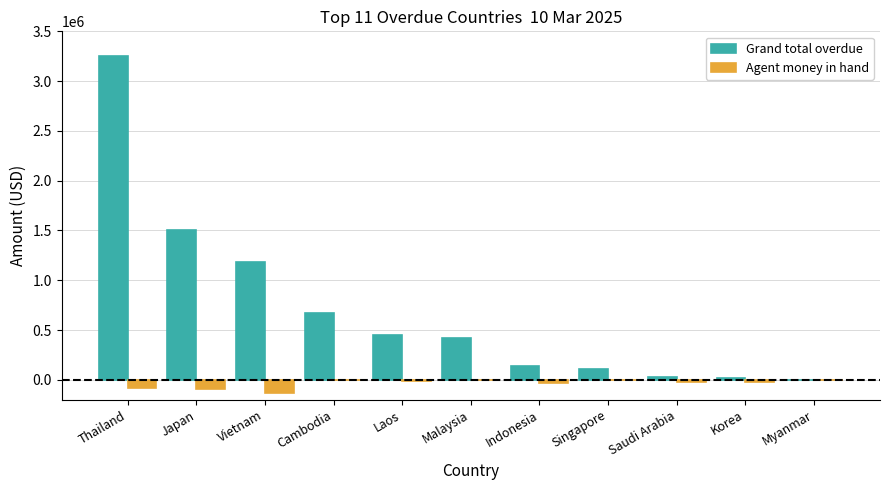

What is the sum of the Grand total overdue values at Cambodia and Myanmar?

672580.2